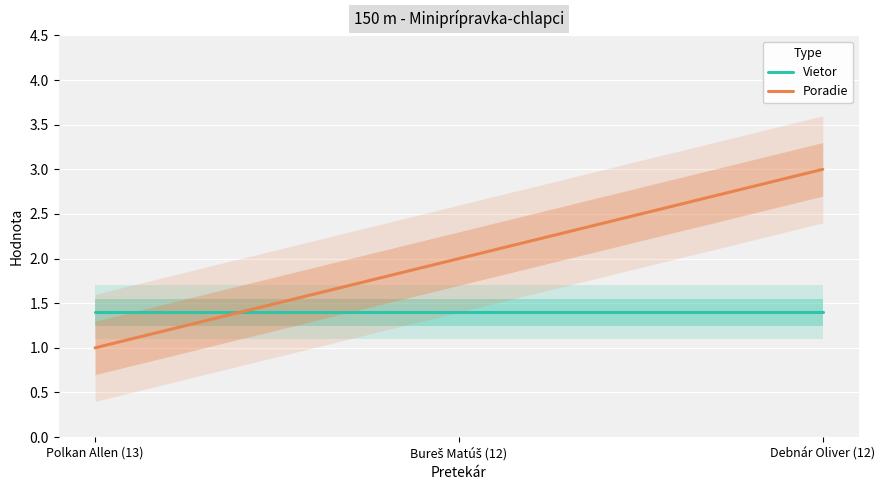

List the labels in order of Poradie value, largest first.

Debnár Oliver (12), Bureš Matúš (12), Polkan Allen (13)